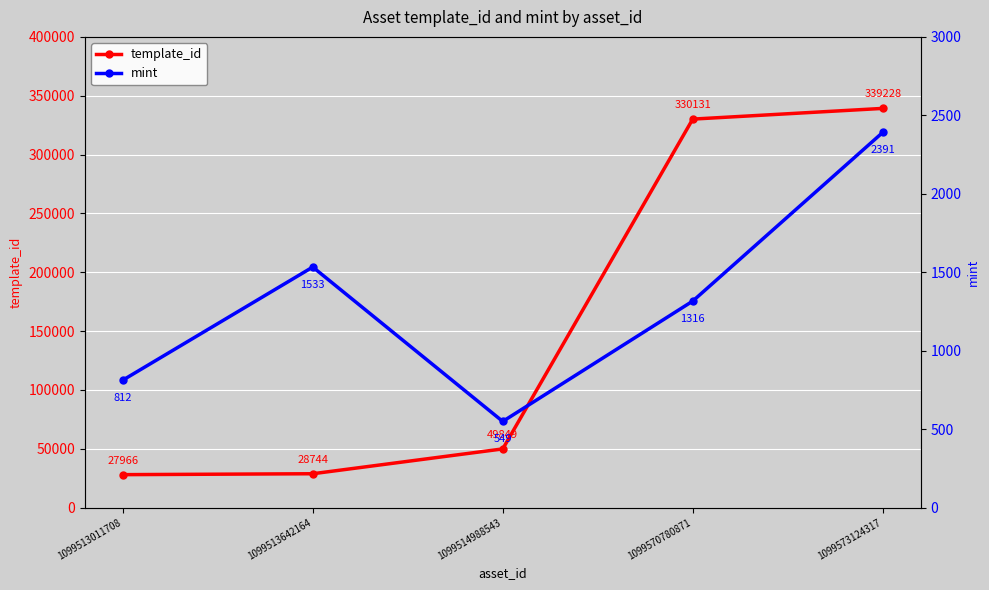

At 1099513642164, list the series in order from largest to smallest.

template_id, mint